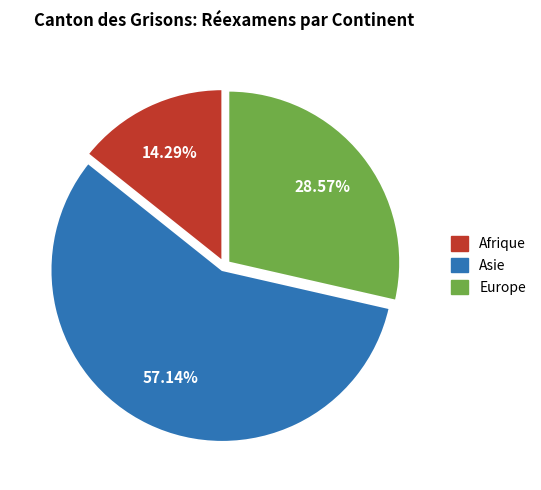

Does Europe account for over 50% of the chart?

No